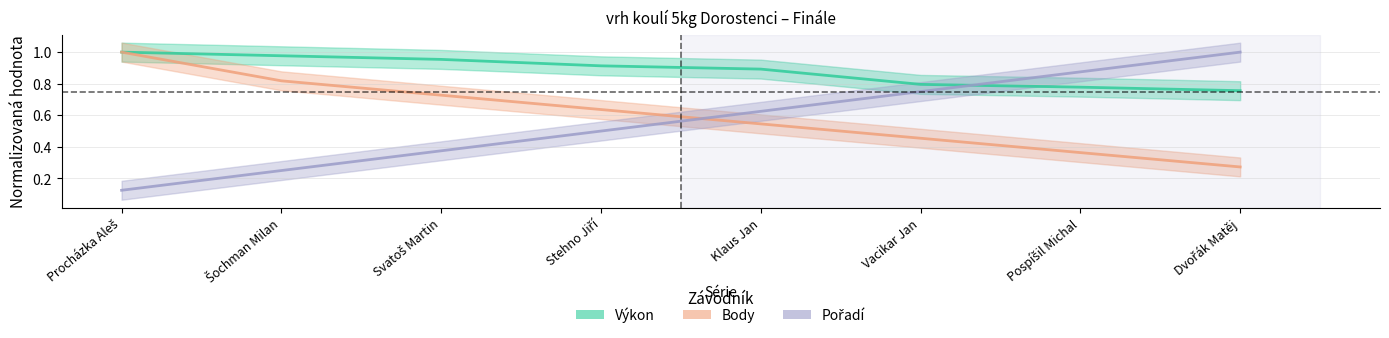

How many lines are shown in the chart?

3